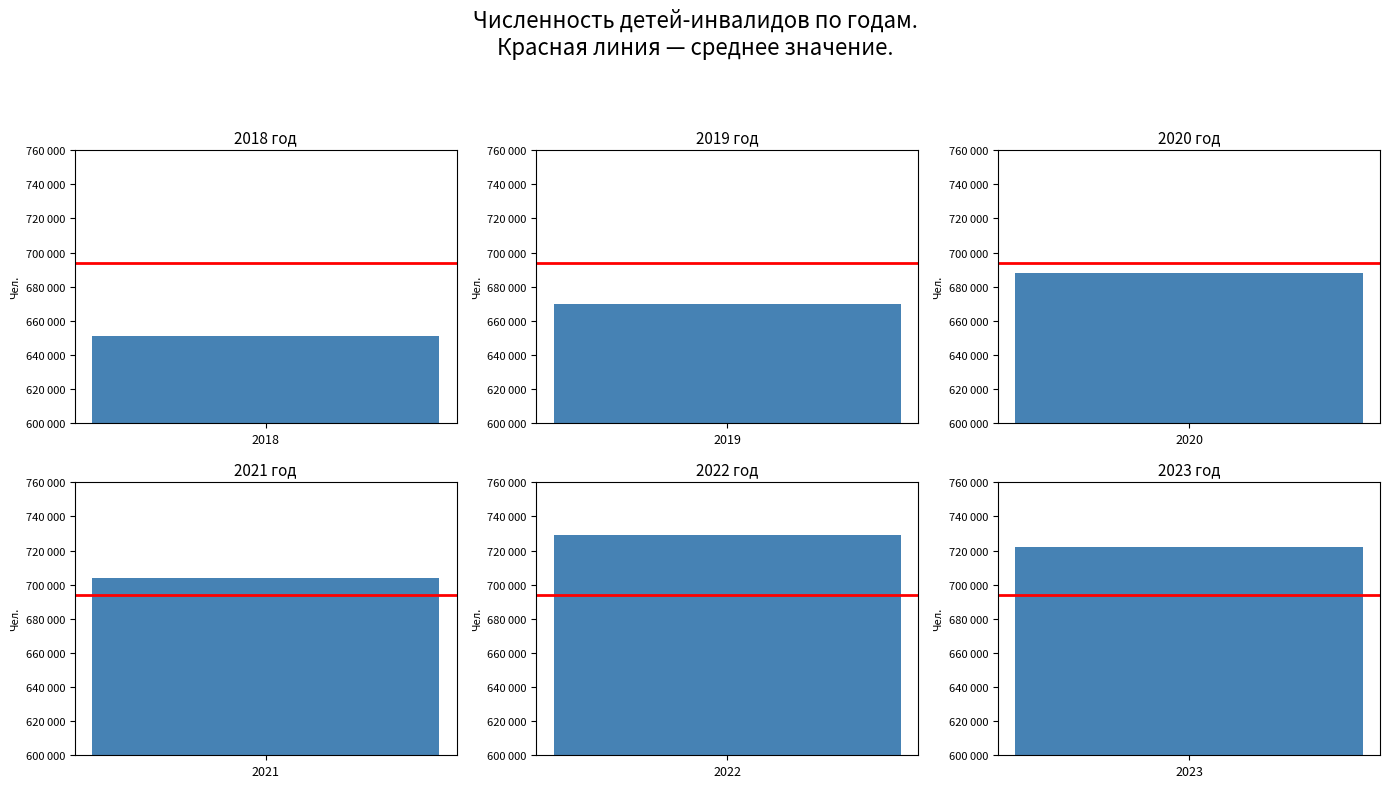

Read the value at 2019, to the nearest 10.

670010